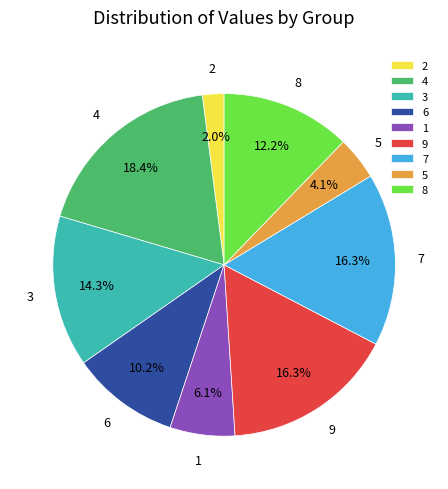

What is the ratio of the value at 1 to the value at 7?

0.4